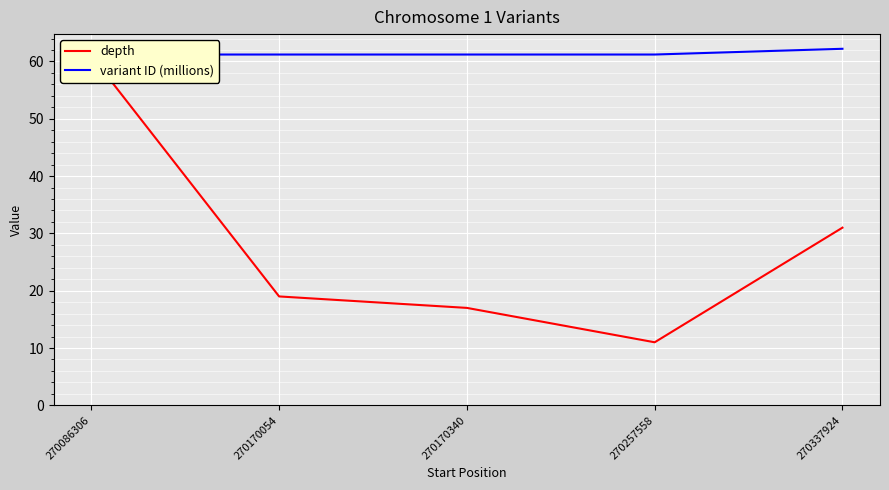

Reading right to left, list all the values displayed in this chart.

depth: 270337924=31.0	270257558=11.0	270170340=17.0	270170054=19.0	270086306=61.0
variant ID (millions): 270337924=62.2	270257558=61.2	270170340=61.2	270170054=61.2	270086306=61.2